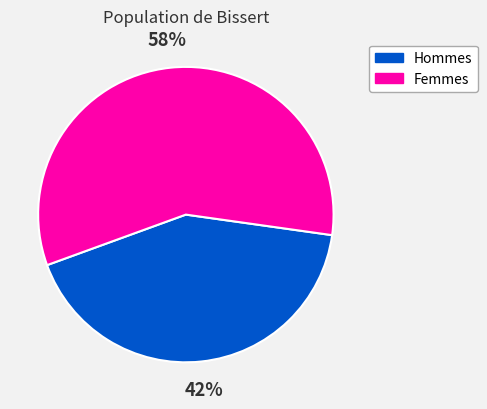

Is there any slice that represents more than half of the pie?

Yes